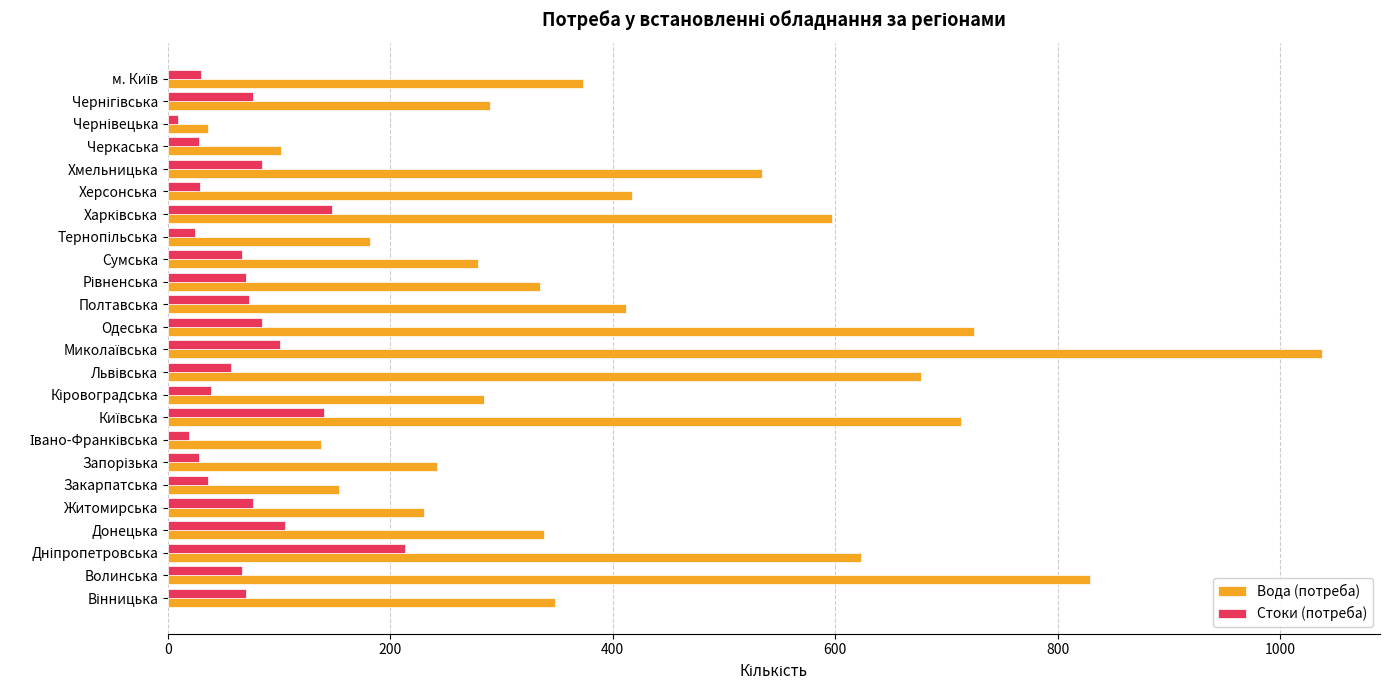

Rank the series by their average value, from highest to lowest.

Вода (потреба), Стоки (потреба)